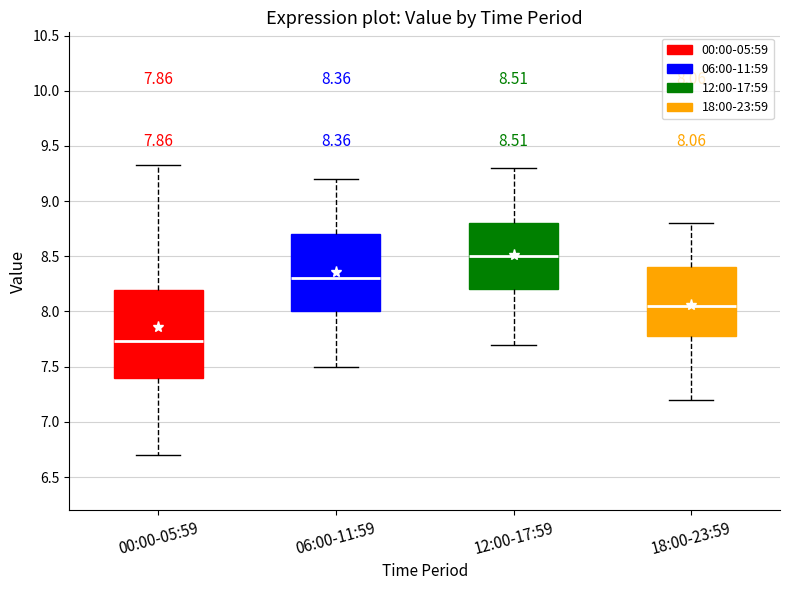

Which box is the tallest, from its lower edge to its upper edge?

00:00-05:59